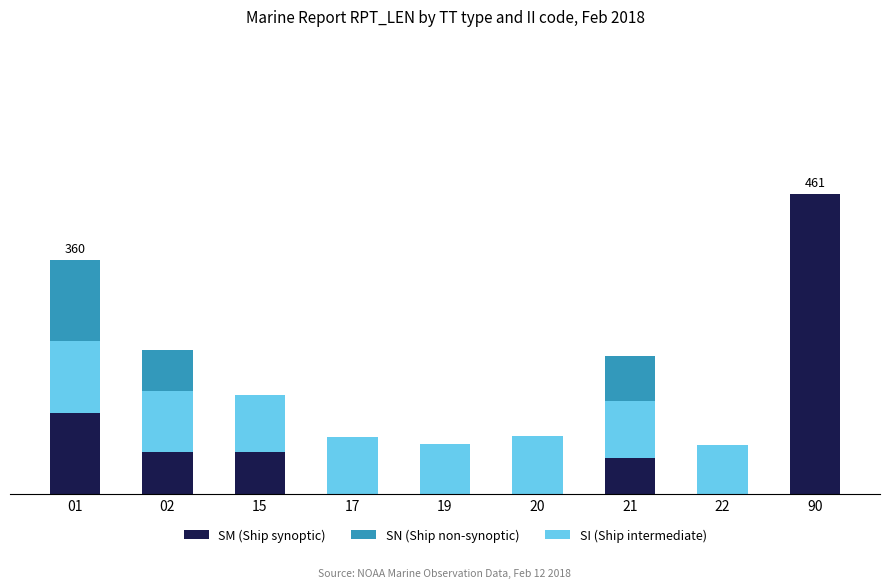

Are the bars grouped side by side (vs. stacked)?

No